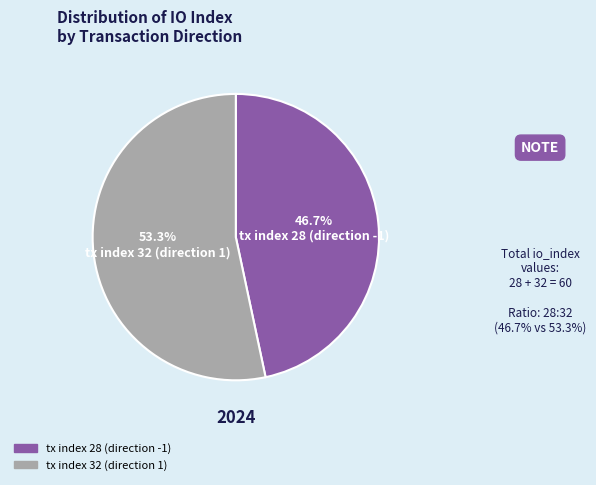

Which category has the biggest portion of the pie?

tx index 32 (direction 1)